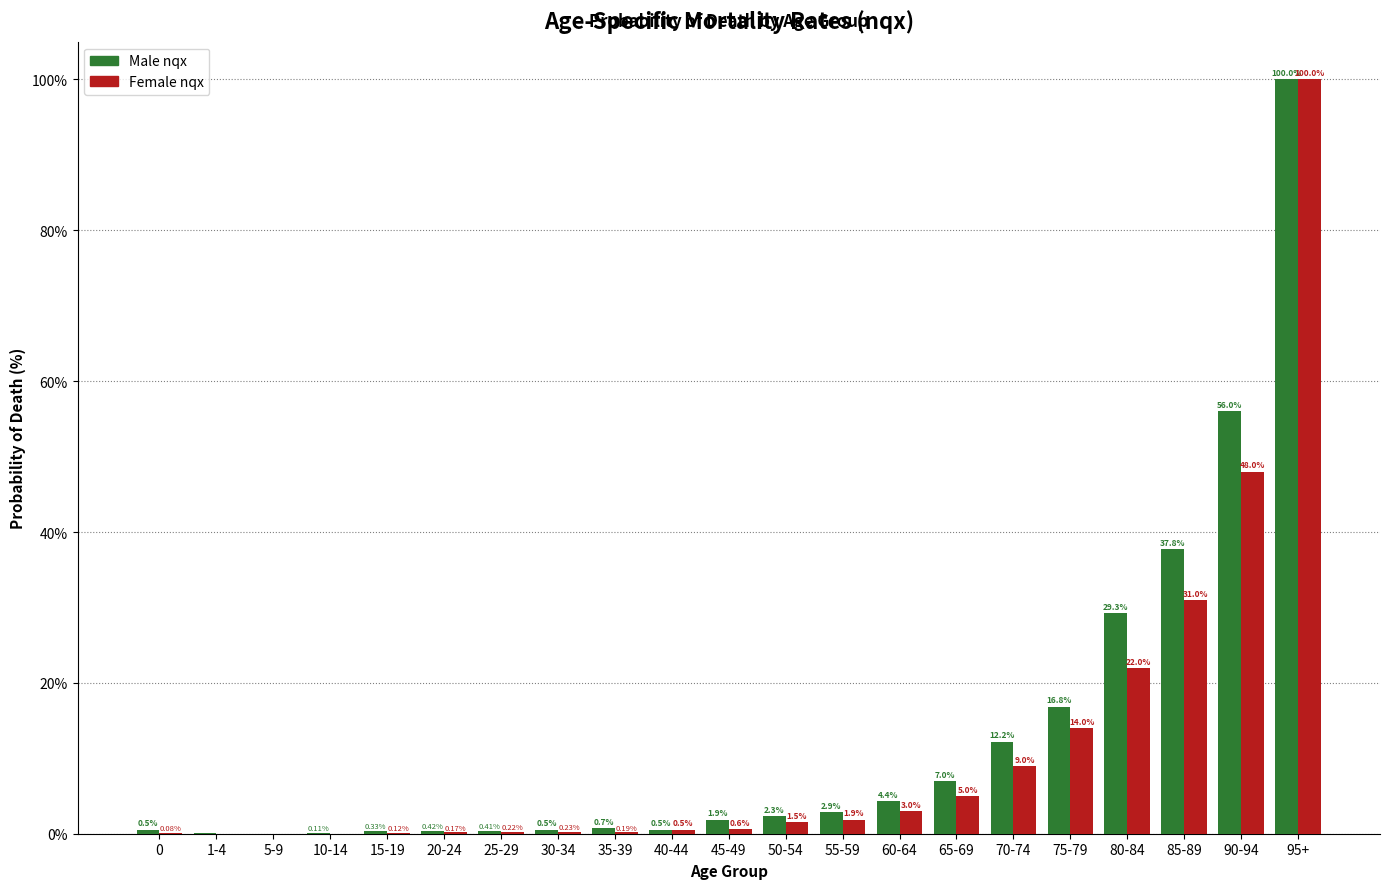

At which category is the sum across all series the highest?

95+